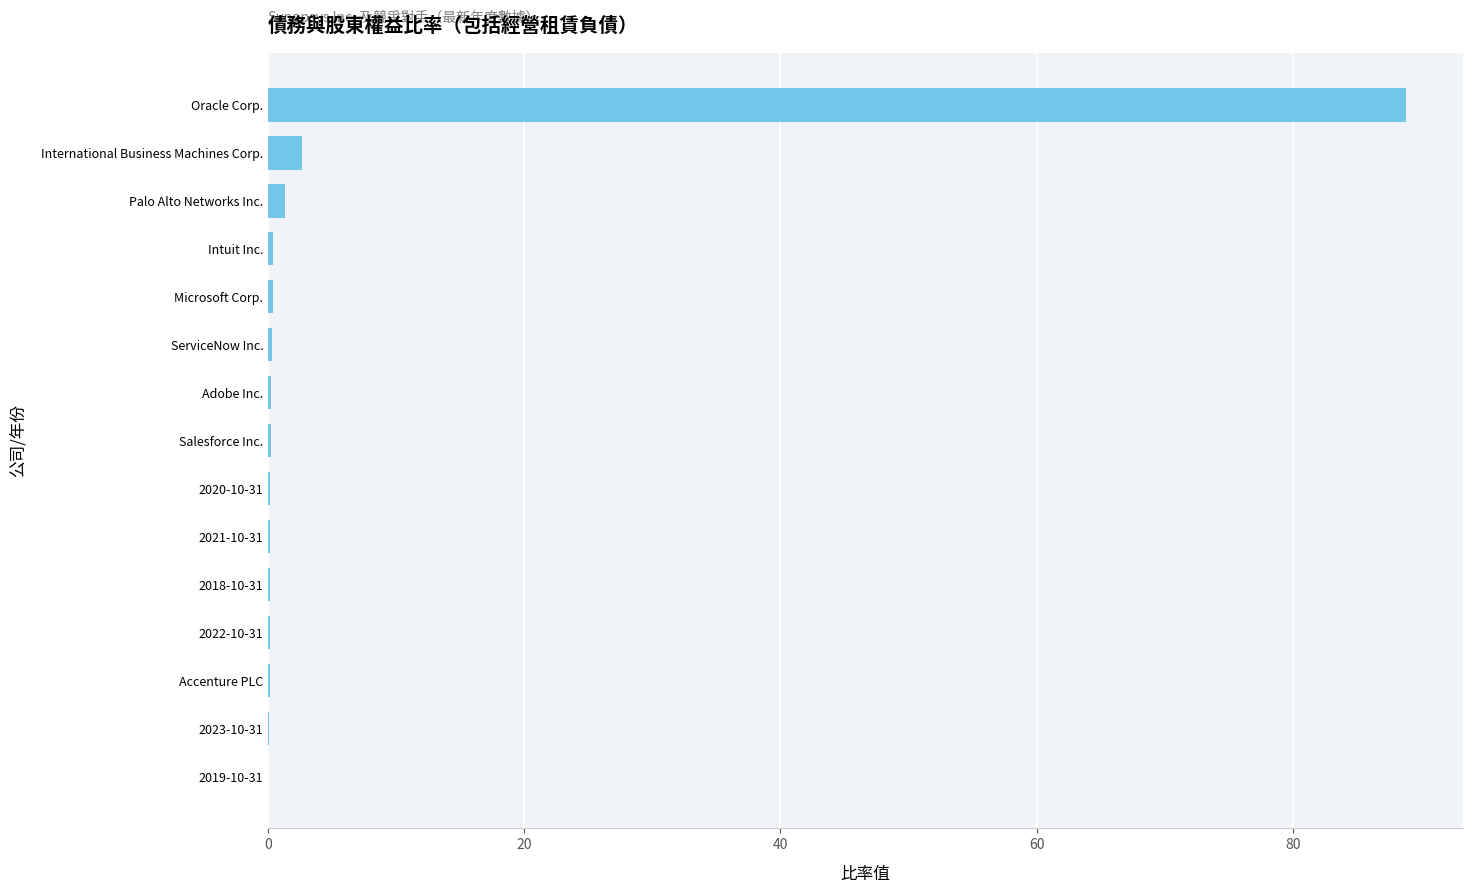

Which has a higher value, International Business Machines Corp. or Adobe Inc.?

International Business Machines Corp.